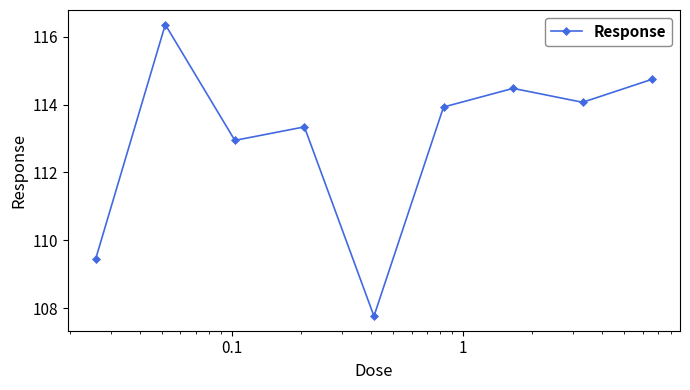

Reading left to right, list all the values displayed in this chart.

109.5	116.4	112.9	113.3	107.8	113.9	114.5	114.1	114.7